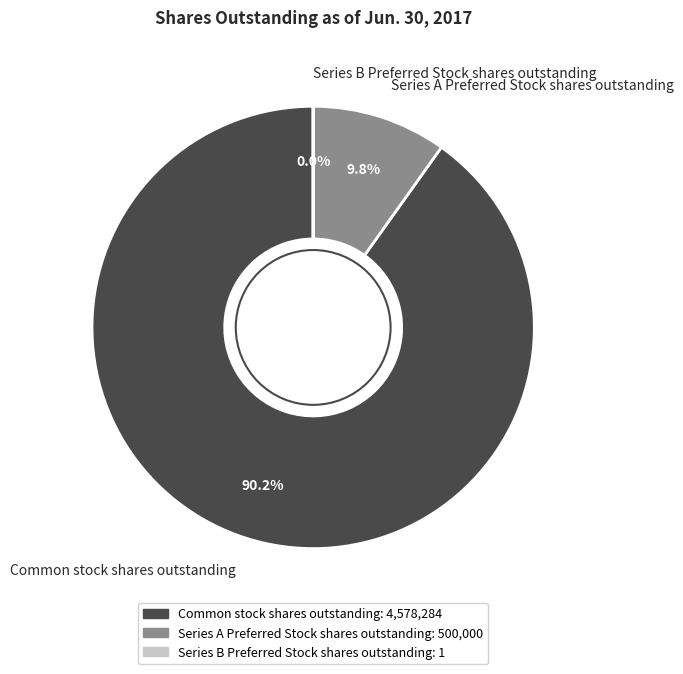

Which slice is the largest?

Common stock shares outstanding